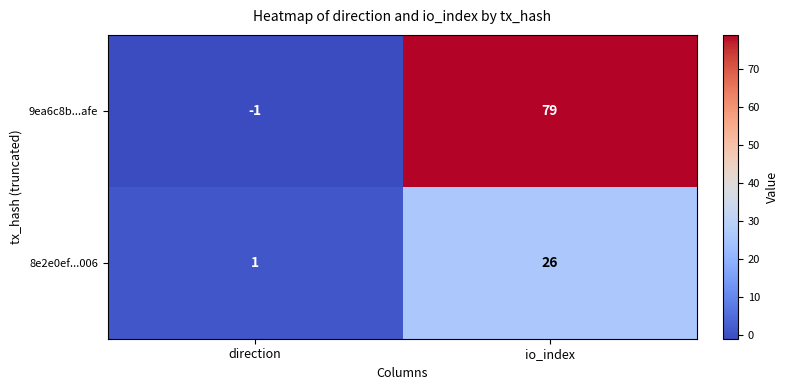

At which label does 9ea6c8b...afe reach its minimum?

direction